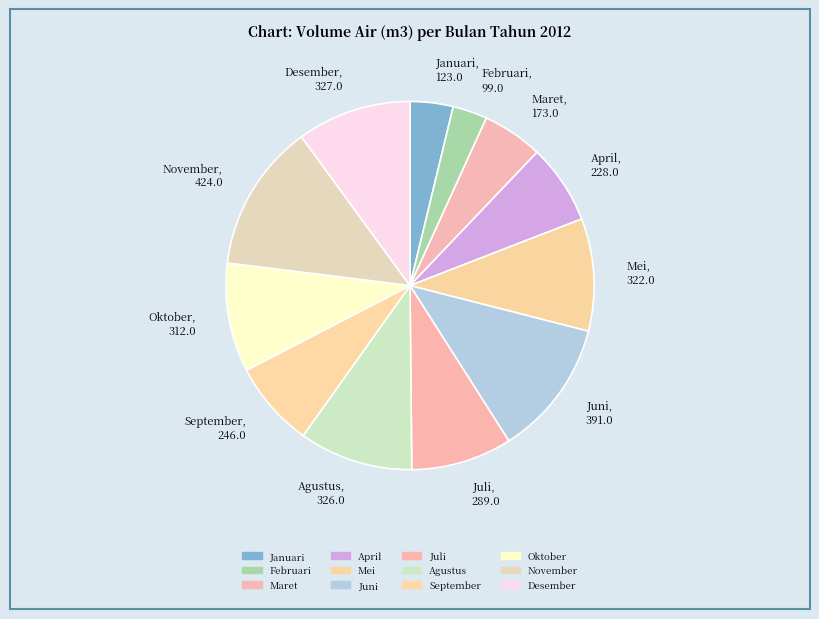

How many slices are in this pie chart?

12